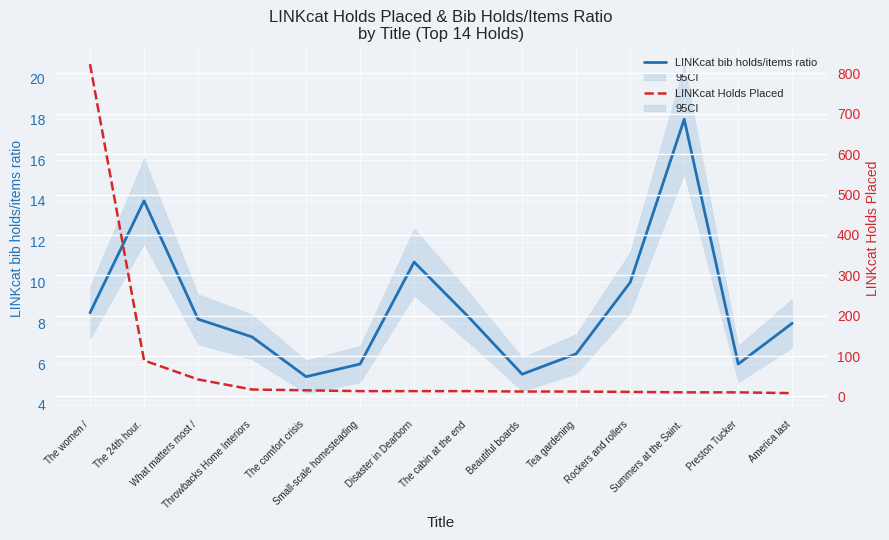

True or false: LINKcat Holds Placed has a value of 148.4 at The 24th hour..

False